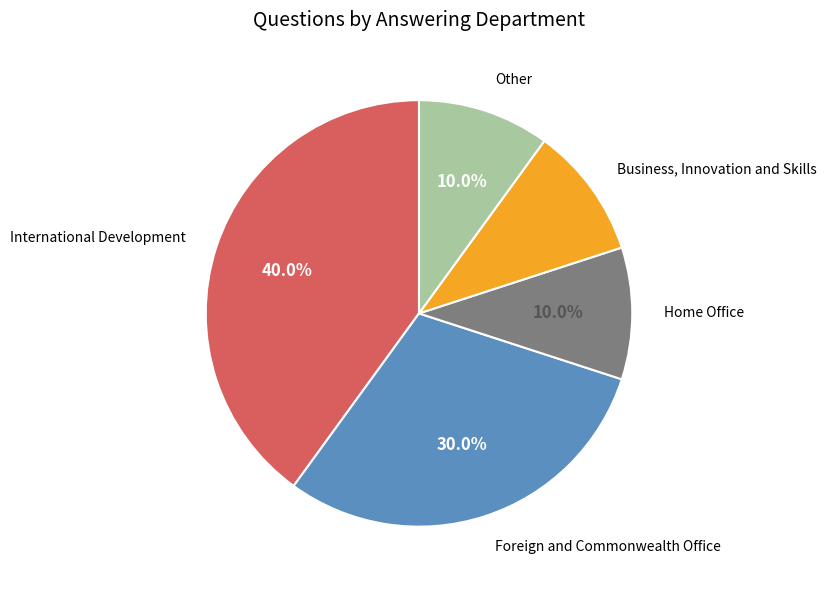

Does any single category account for the majority?

No